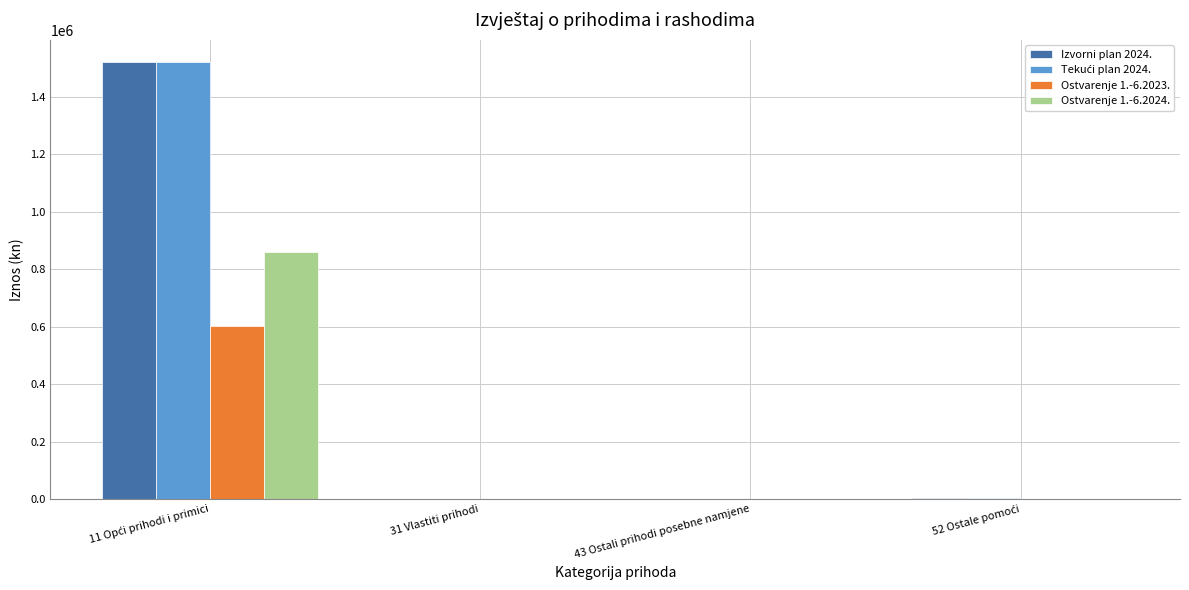

How many values in the Ostvarenje 1.-6.2023. series exceed 0?

1